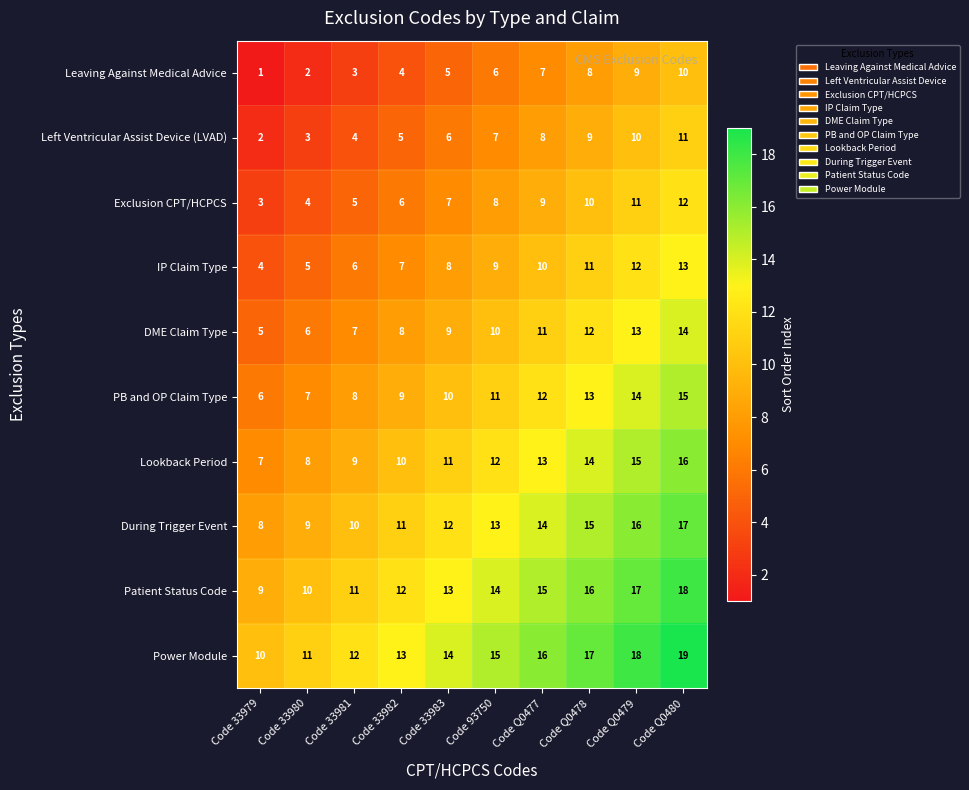

What is the difference between the second highest and minimum values in the Left Ventricular Assist Device (LVAD) series?

8